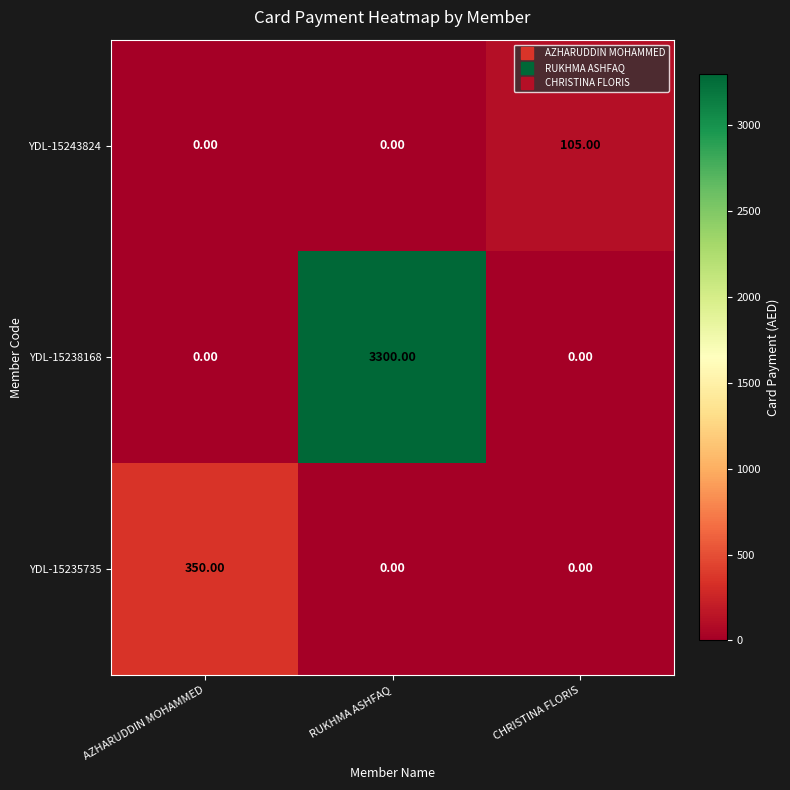

At how many categories does at least one series exceed 1216?

1